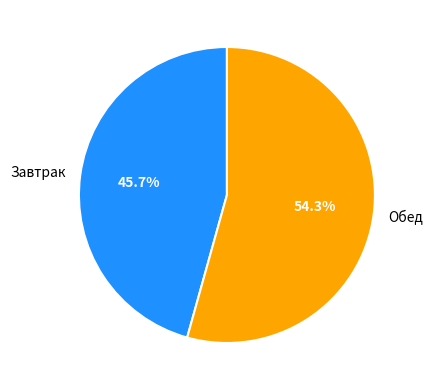

What percentage do Обед and Завтрак together represent?

100.0%